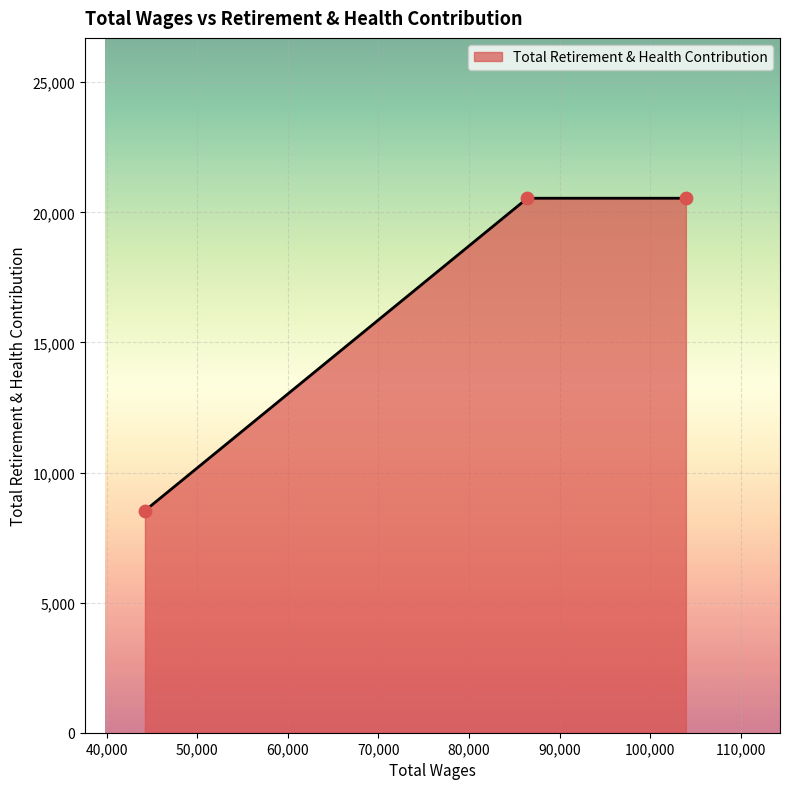

What is the sum of all values?

49622